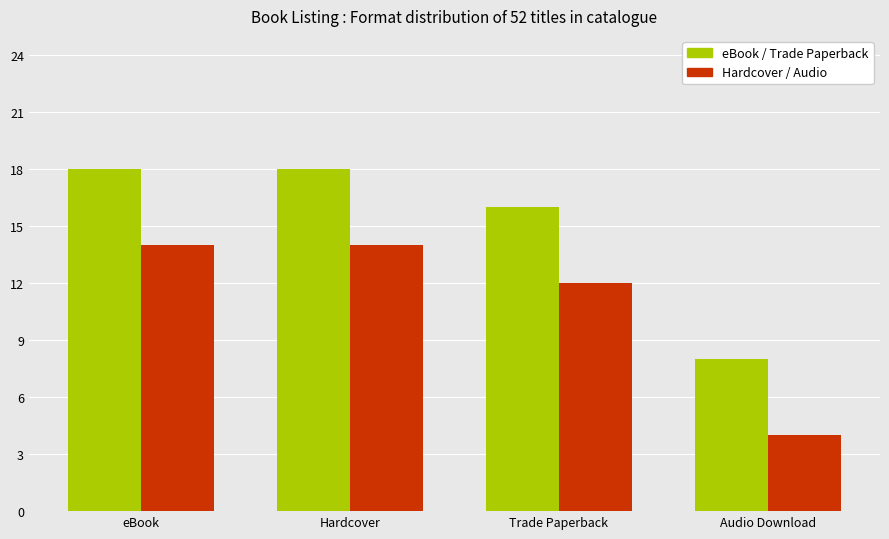

At which label is eBook / Trade Paperback closest to 13?

Trade Paperback